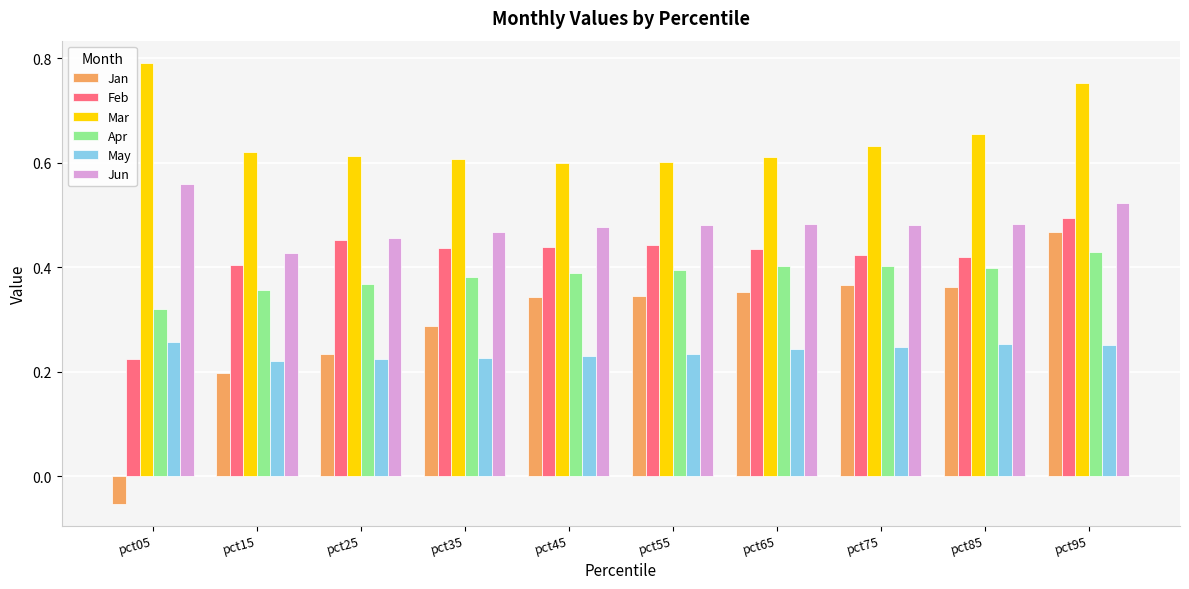

What is the total value across all series at pct15?

2.2